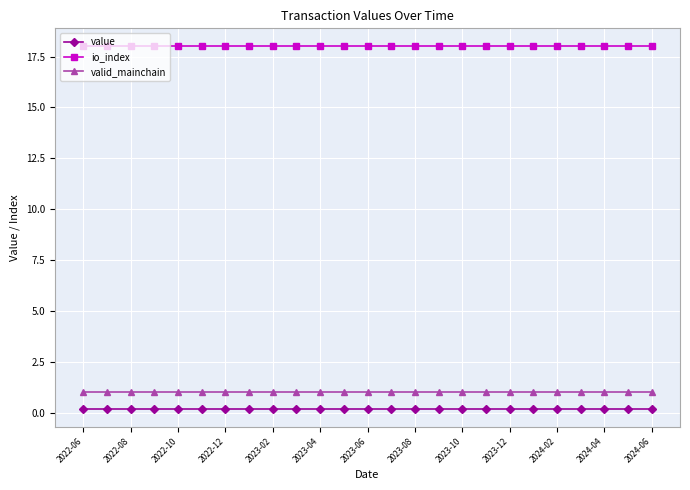

Which series has the largest total across all categories?

io_index